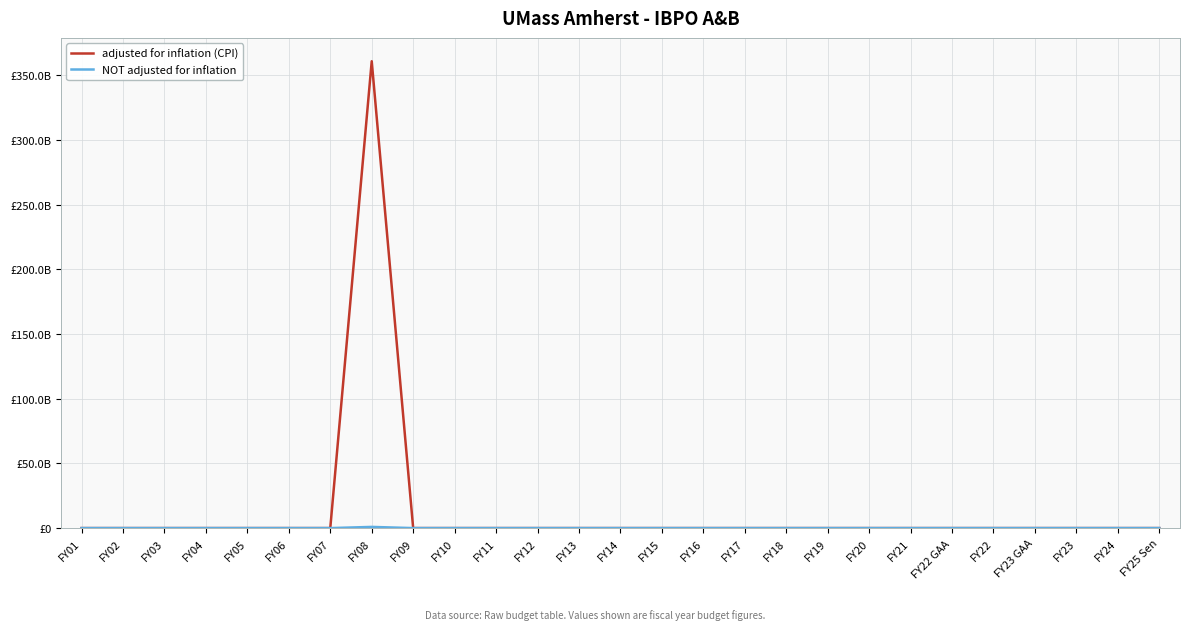

List the labels in order of adjusted for inflation (CPI) value, largest first.

FY08, FY01, FY02, FY03, FY04, FY05, FY06, FY07, FY09, FY10, FY11, FY12, FY13, FY14, FY15, FY16, FY17, FY18, FY19, FY20, FY21, FY22 GAA, FY22, FY23 GAA, FY23, FY24, FY25 Sen